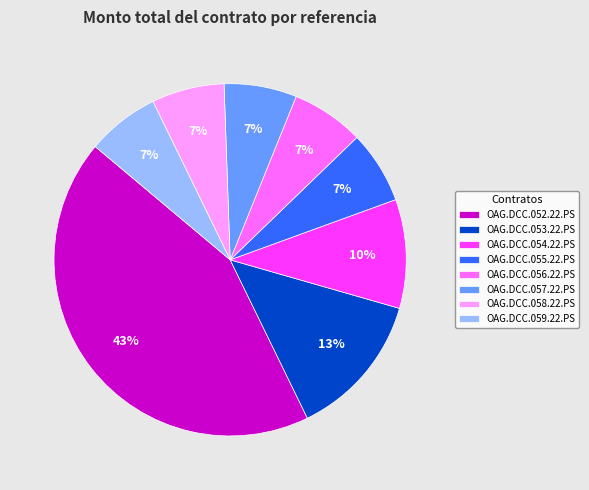

True or false: OAG.DCC.059.22.PS accounts for 7% of the total.

True